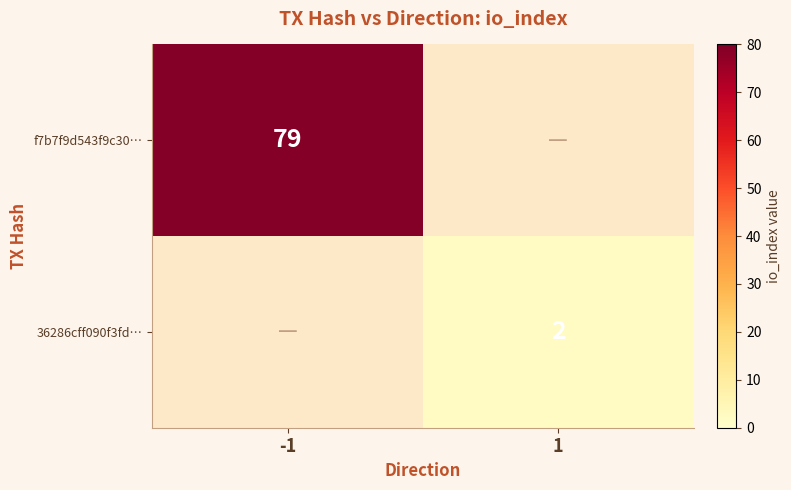

Is it true that f7b7f9d543f9c30… equals 79 at -1?

True